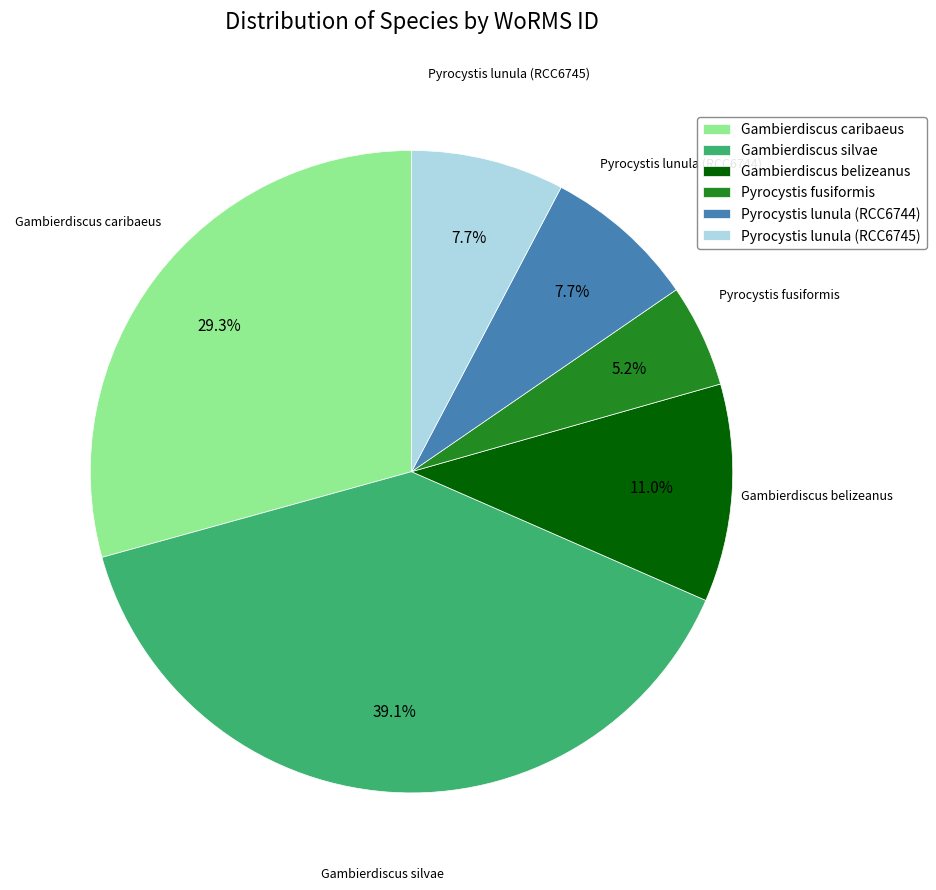

What is the largest slice in the pie chart?

Gambierdiscus silvae